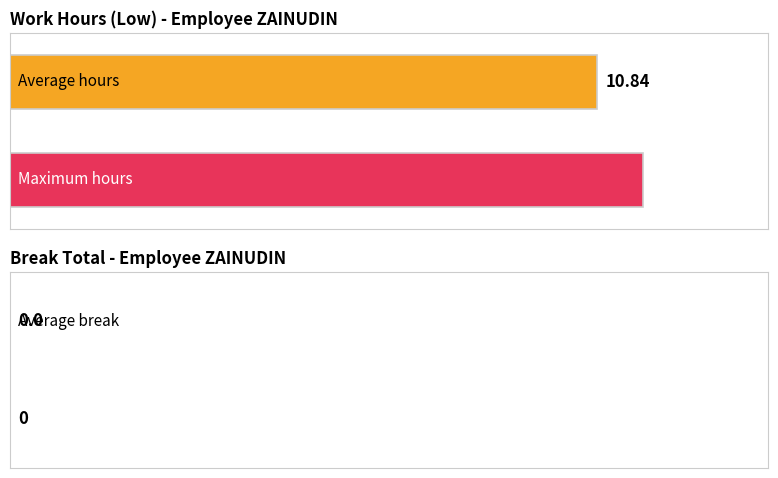

How many data points does each series have?

1